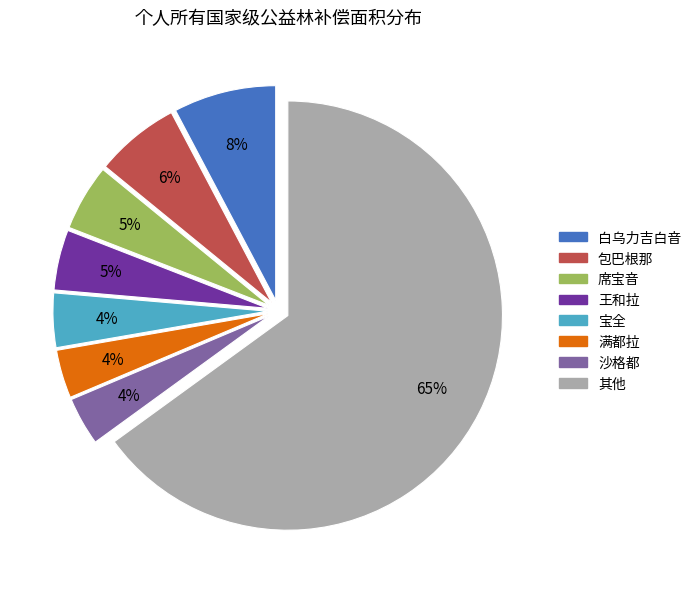

Does any single category account for the majority?

Yes